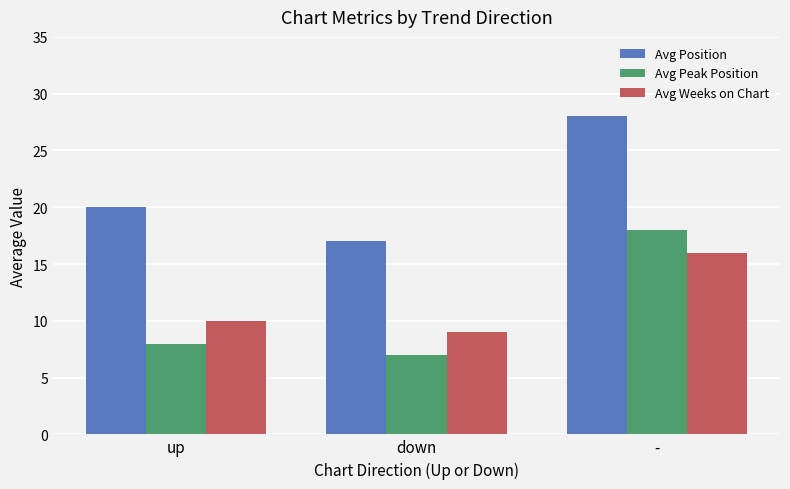

Is it true that Avg Weeks on Chart equals 10 at up?

True